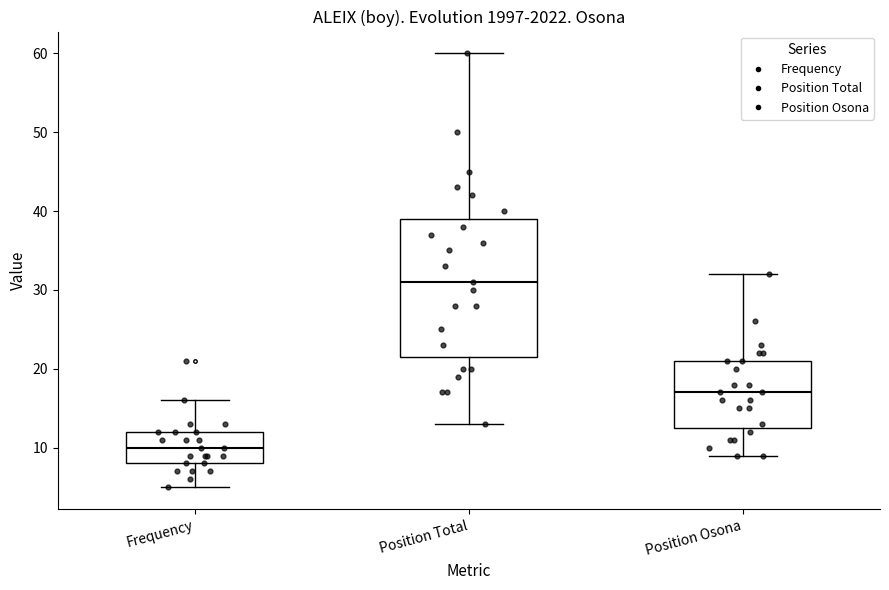

Where is the upper edge of the box for Position Osona on the y-axis? The values are not printed on the chart, so give them approximately, as read against the axis.

21